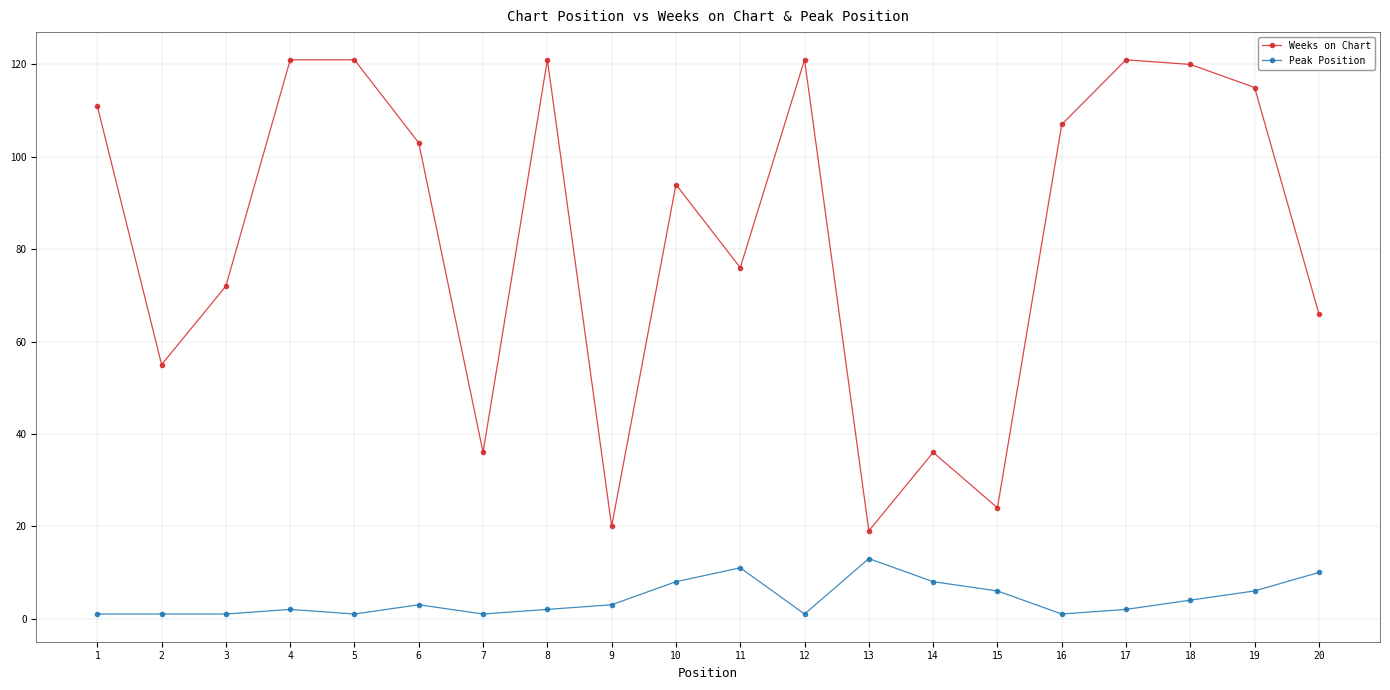

Which series has the widest spread of values?

Weeks on Chart